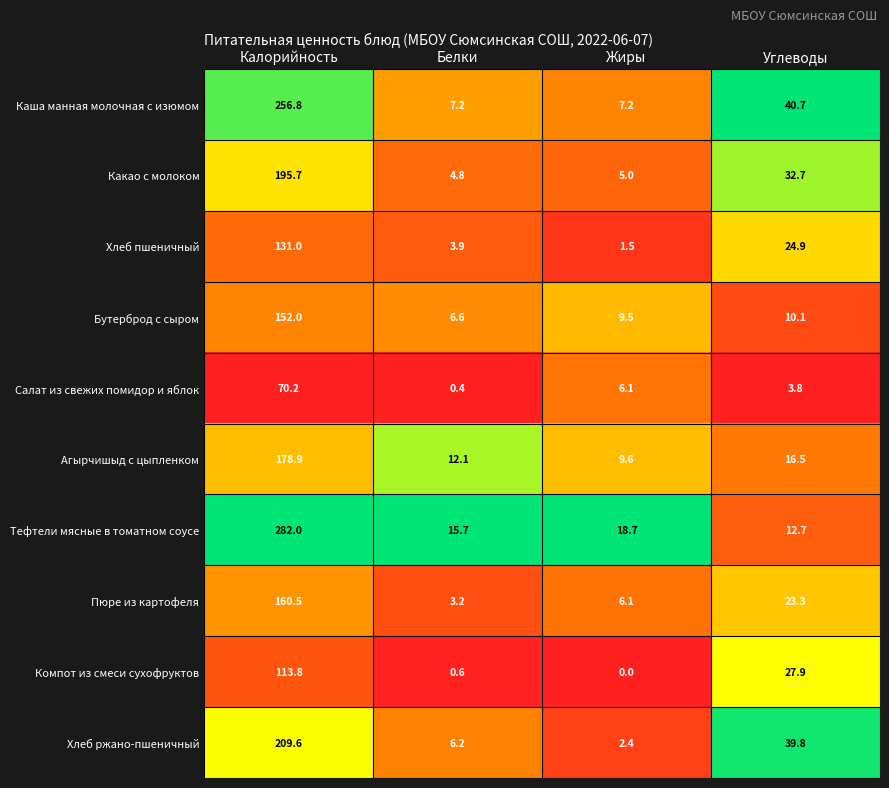

The value of Бутерброд с сыром at Белки is 6.6. True or false?

True